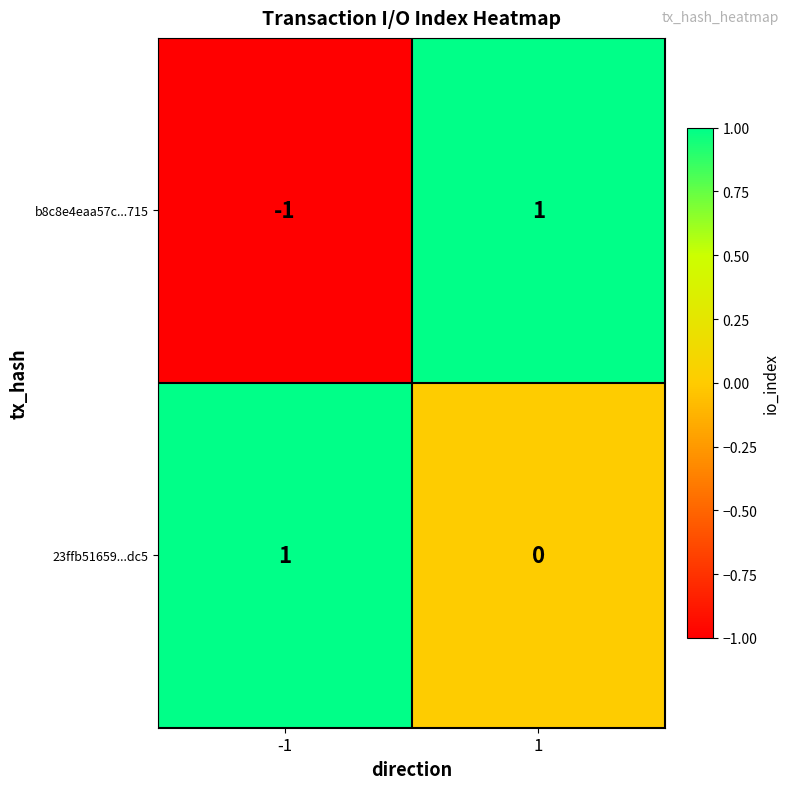

Which series changed the most between -1 and 1?

b8c8e4eaa57c...715